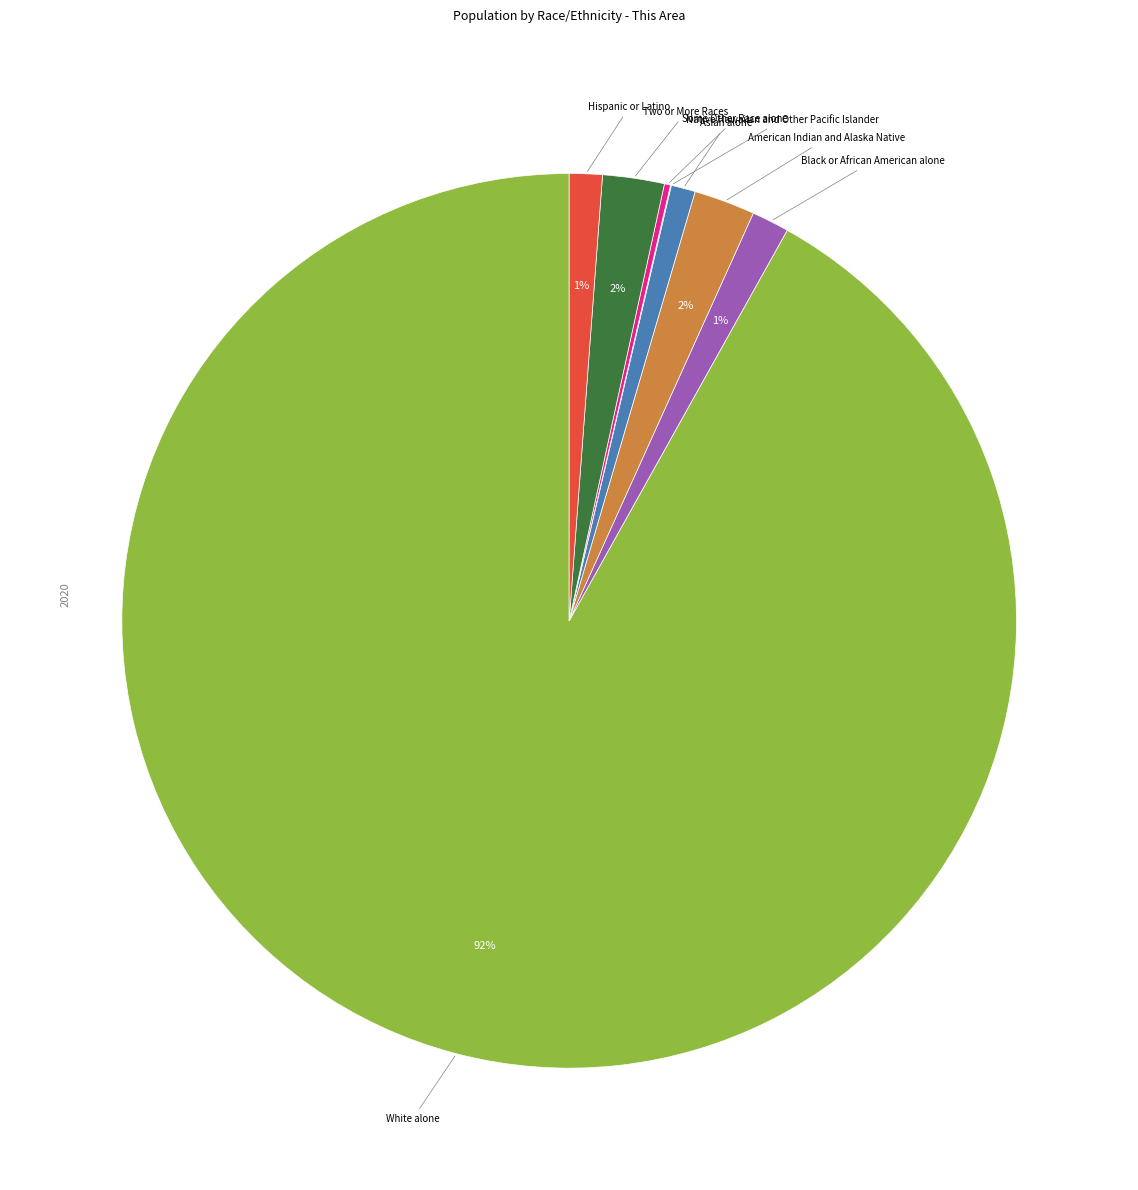

Is there a majority slice in this chart?

Yes